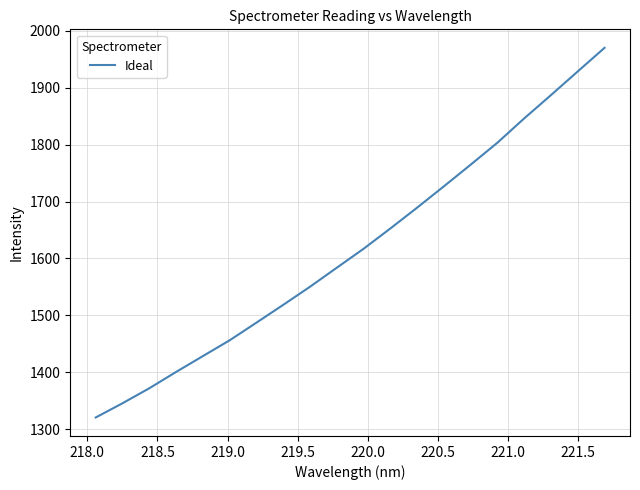

What is the minimum value shown in the chart?

1320.5